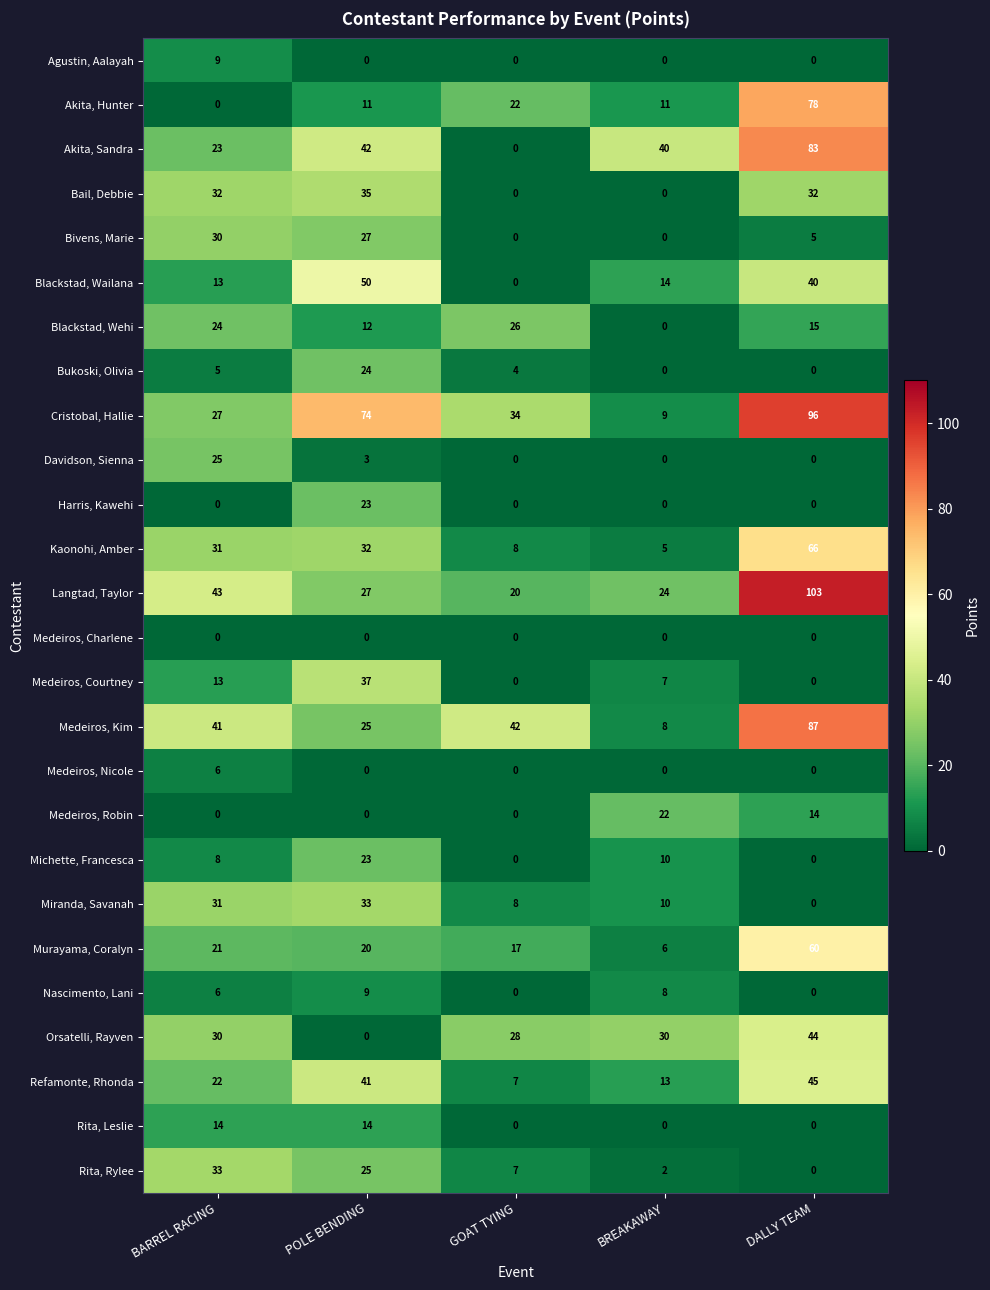

Which series has the largest range (max minus min)?

Cristobal, Hallie